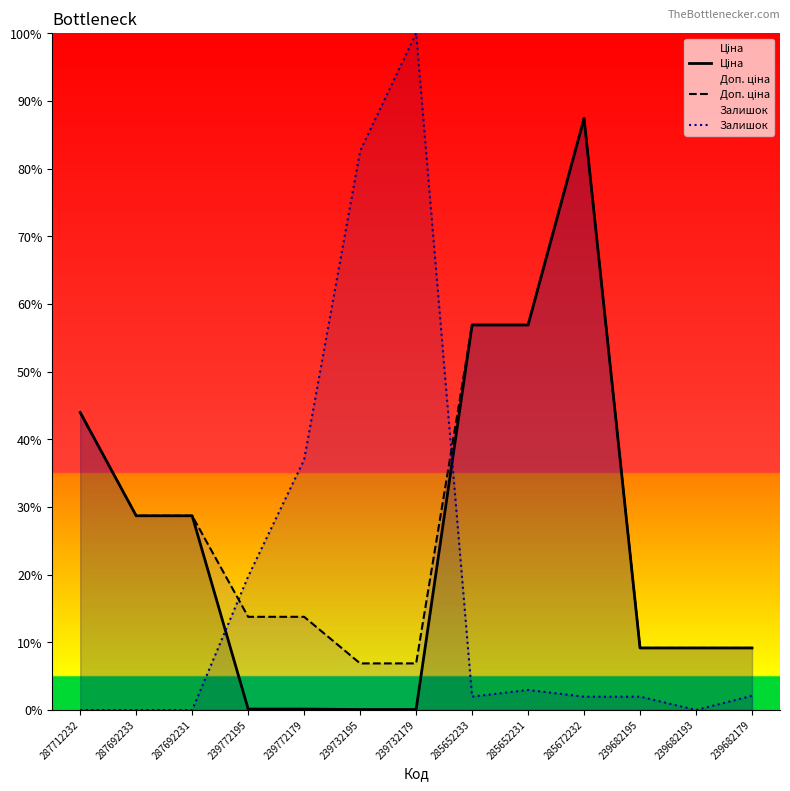

What position from the left is 285672232?

10